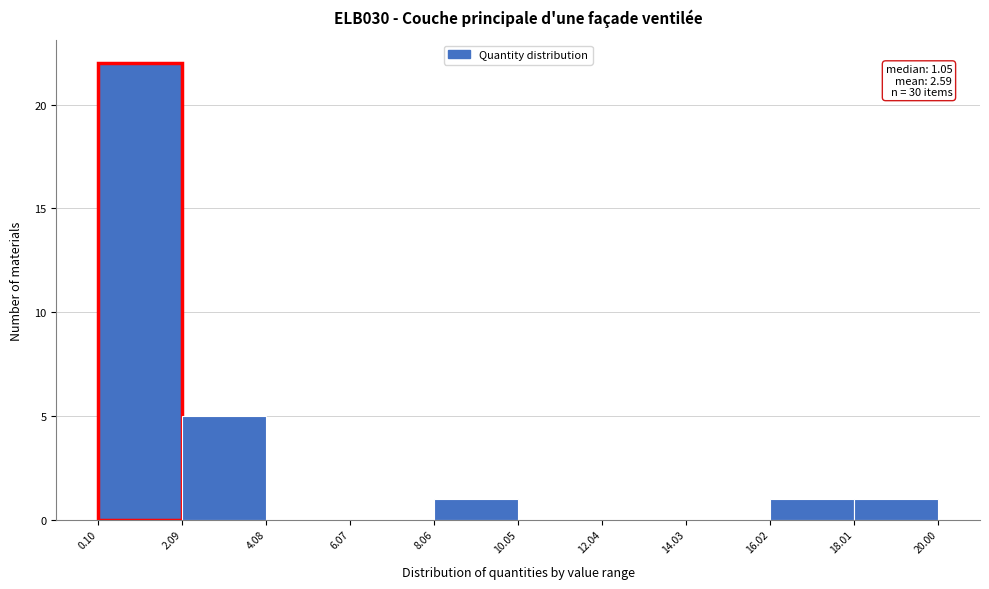

Which range on the x-axis has the tallest bar?

0.10 to 2.09